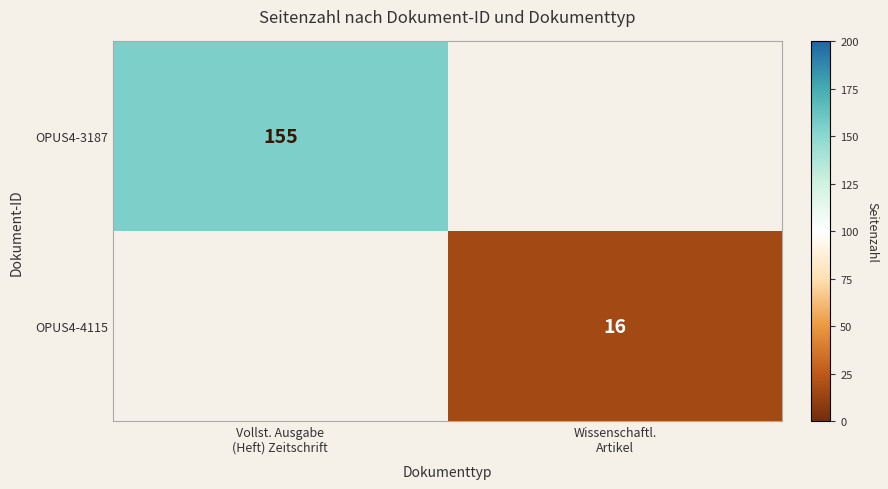

At which label is OPUS4-3187 closest to 155?

Vollst. Ausgabe (Heft) Zeitschrift